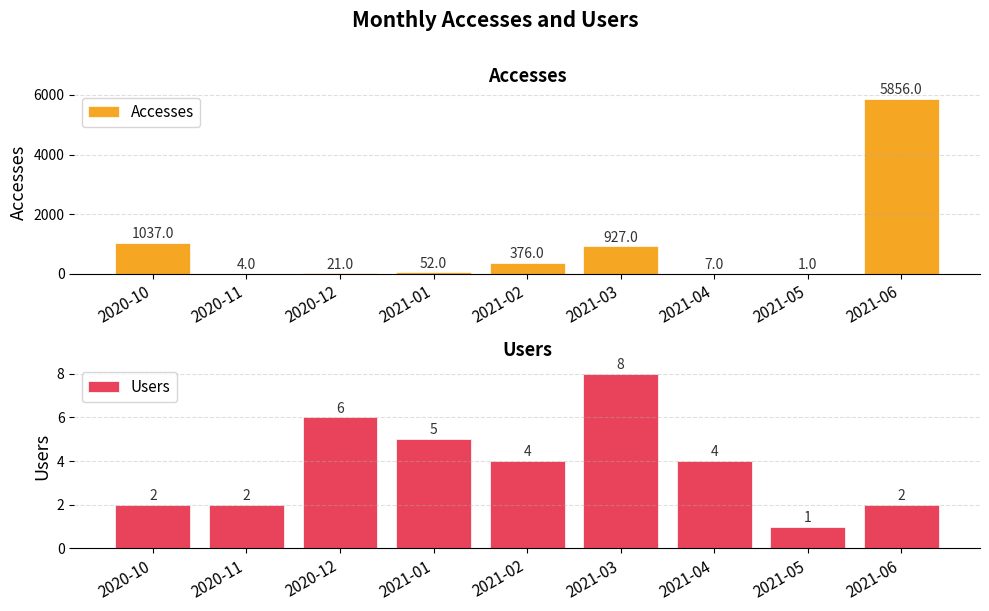

What is the label of the 2nd bar from the left?

2020-11